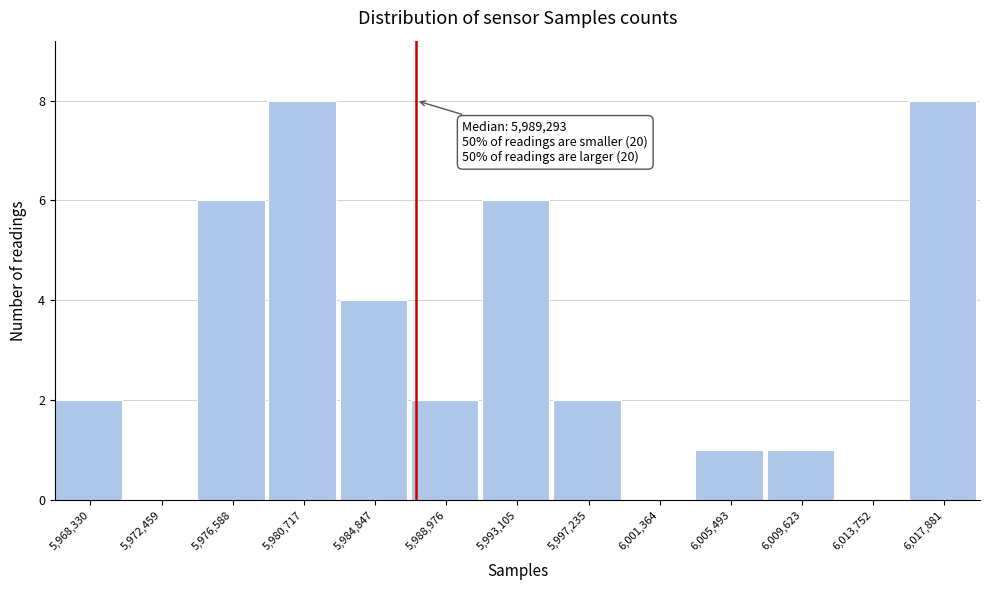

Reading left to right, what are all the values shown in this chart?

5,968,330=2	5,972,459=0	5,976,588=6	5,980,717=8	5,984,847=4	5,988,976=2	5,993,105=6	5,997,235=2	6,001,364=0	6,005,493=1	6,009,623=1	6,013,752=0	6,017,881=8